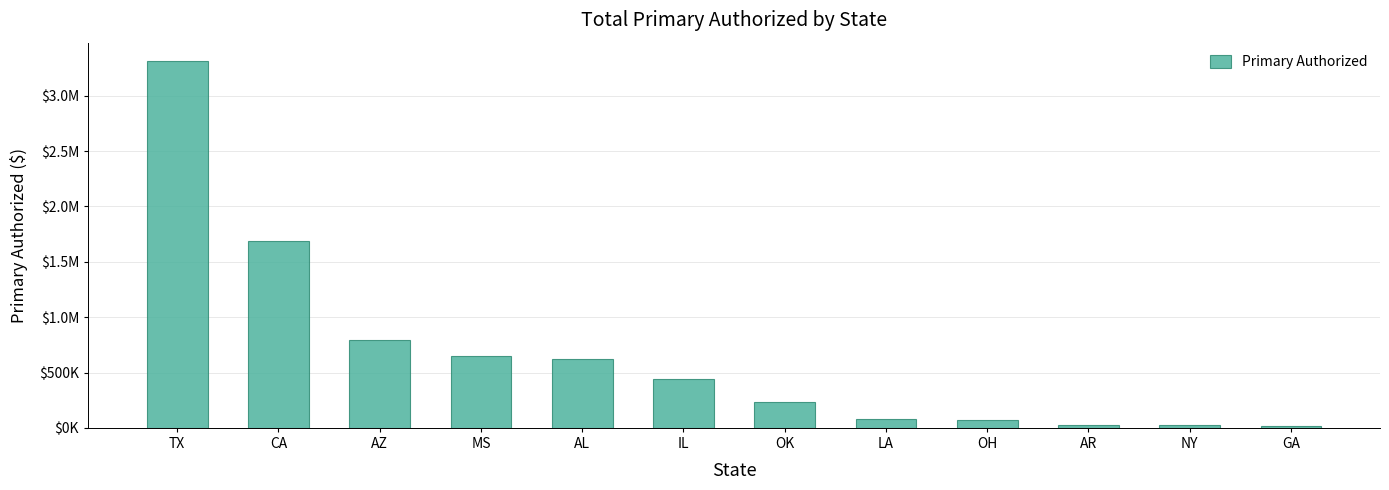

What is the change in value from TX to NY?

-3291856.4